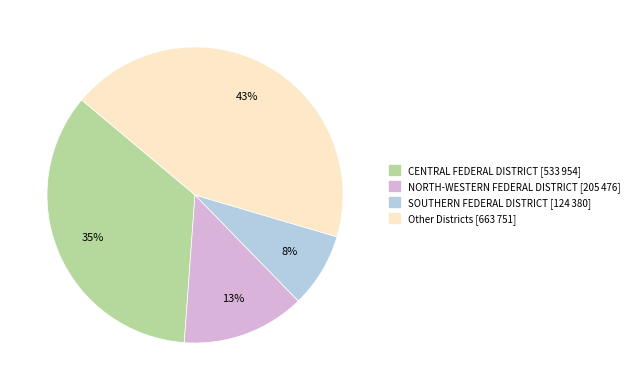

Count the number of slices in the pie.

4